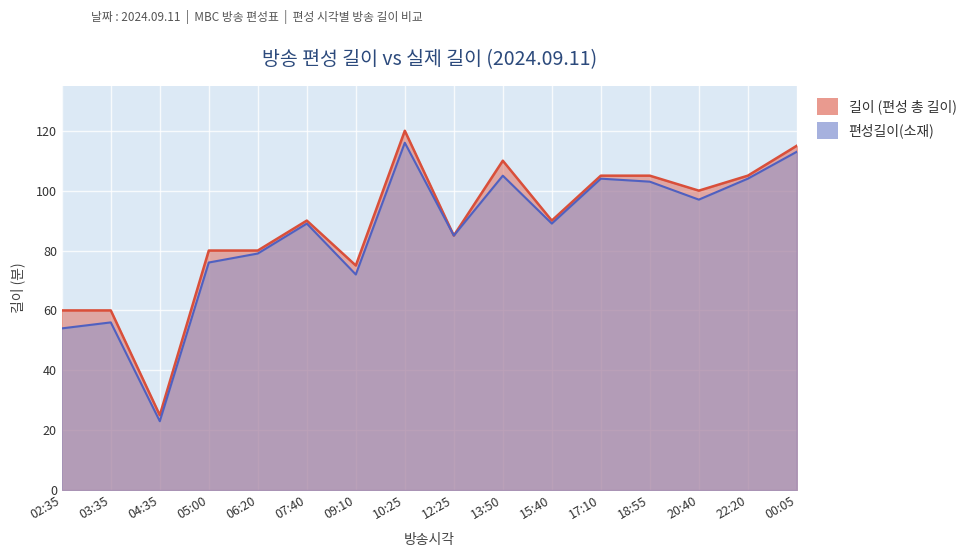

What position from the right is 09:10?

10